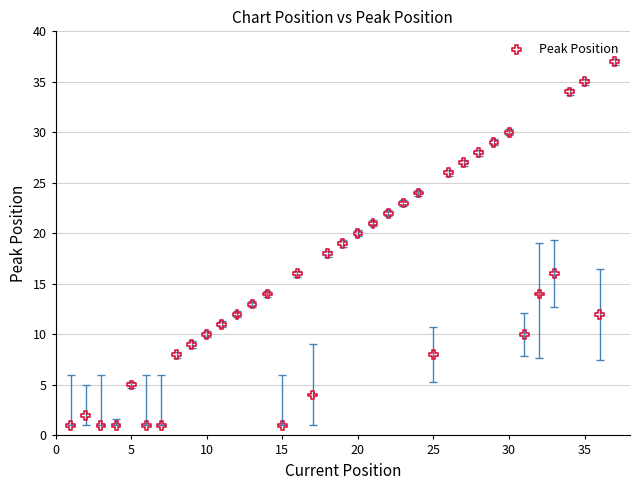

What is the range of Y values (max minus min)?

36